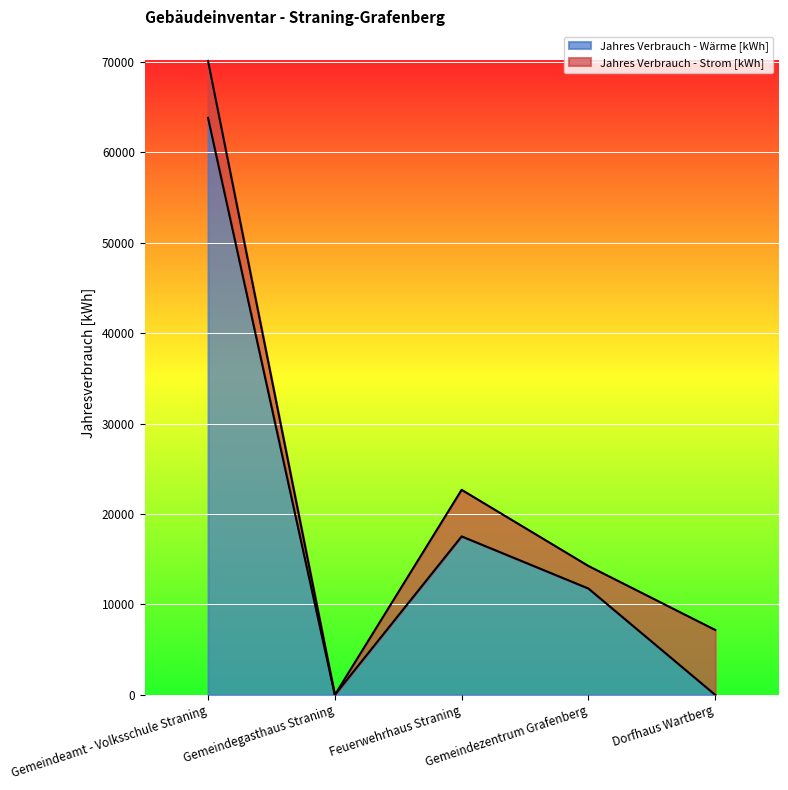

In Jahres Verbrauch - Strom [kWh], how many points are higher than both neighbors (excluding endpoints)?

1